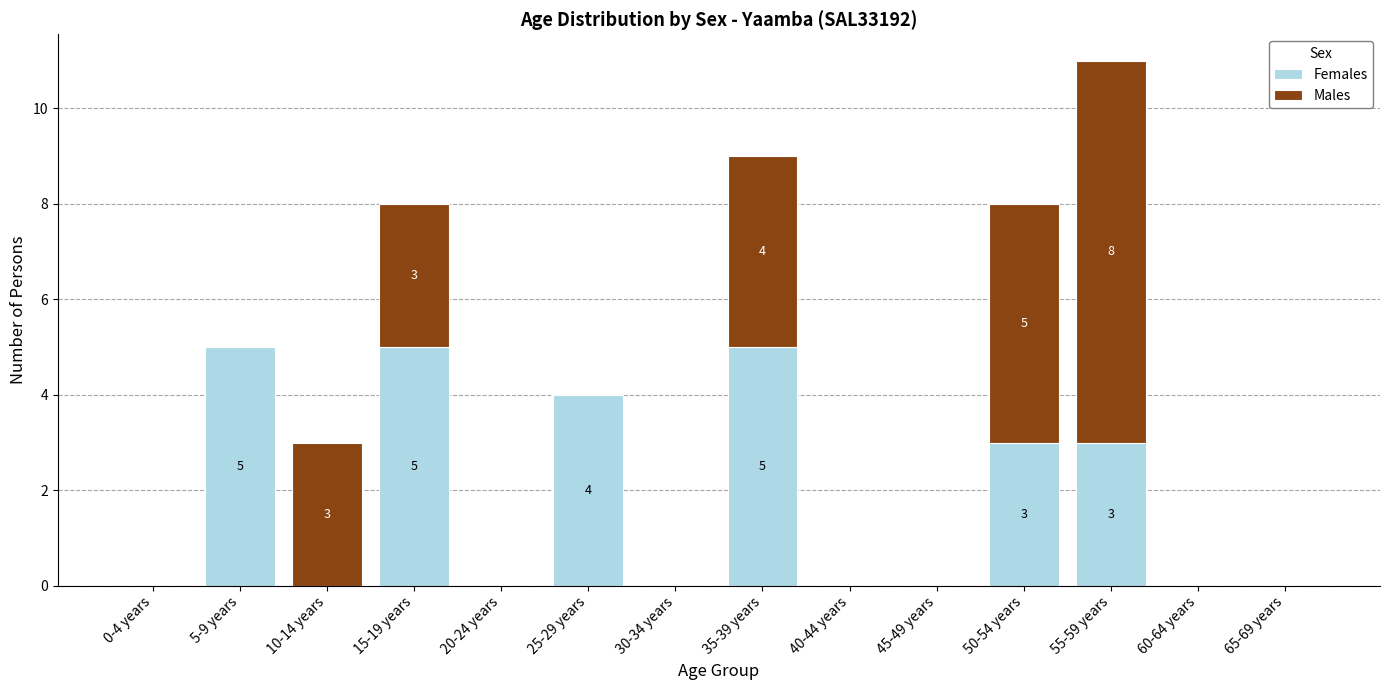

What is the maximum value for Females?

5